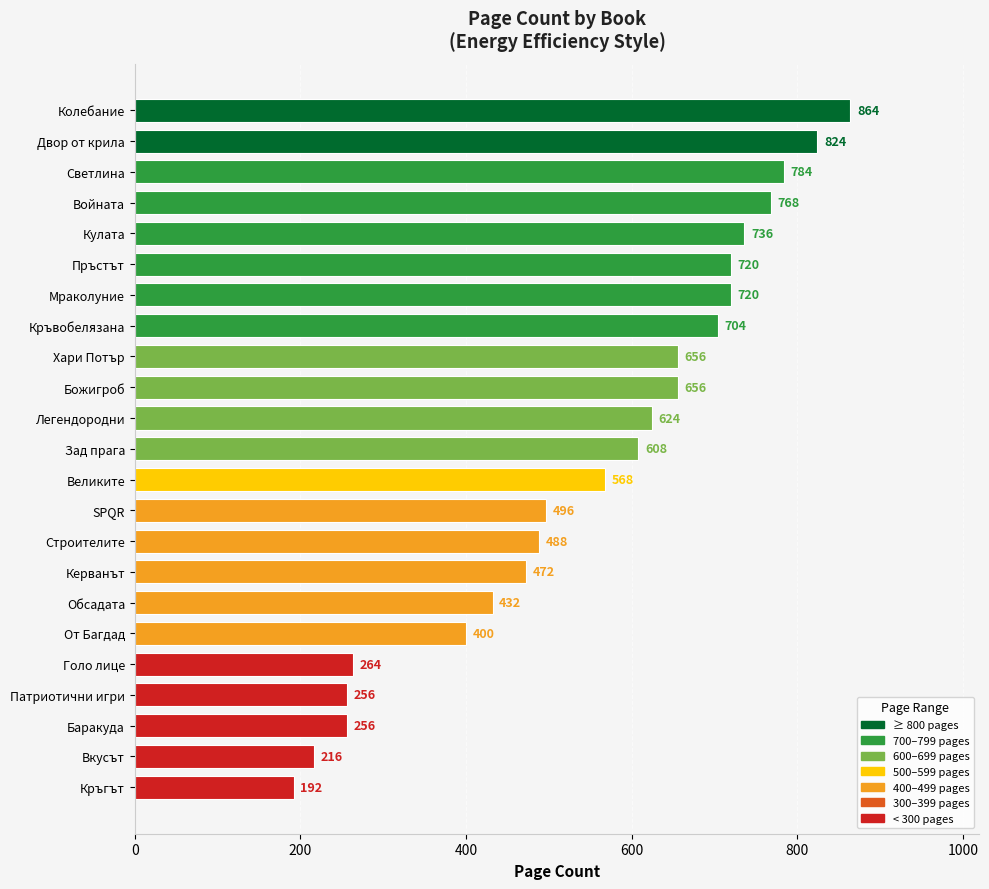

What position from the bottom is Баракуда?

3